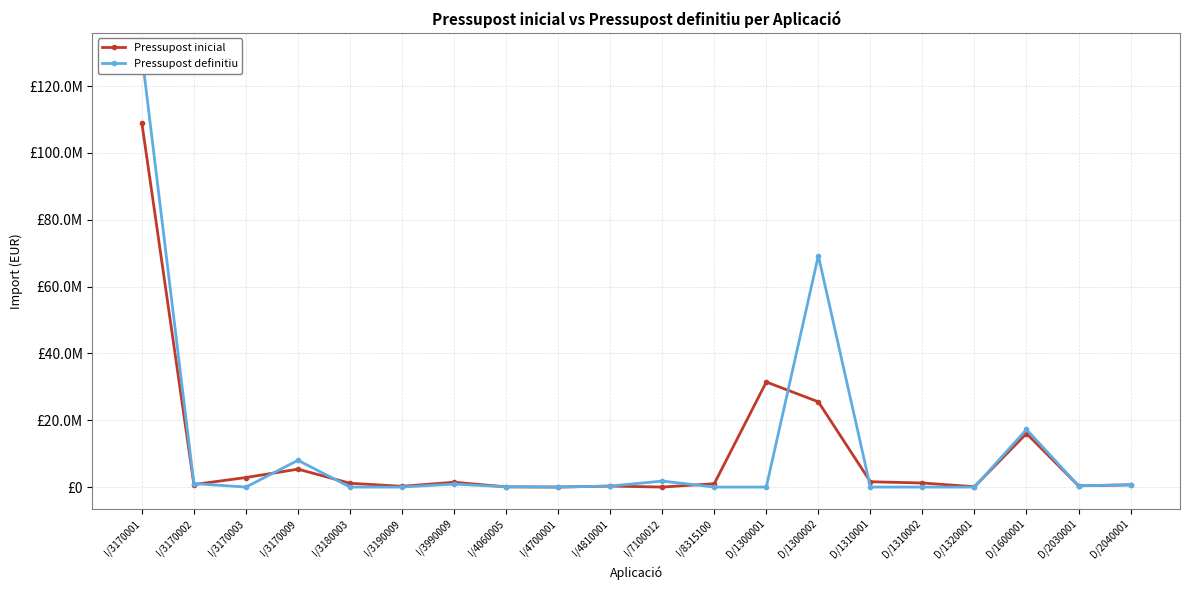

The value of Pressupost inicial at D/1300001 is 31448375.8. True or false?

True